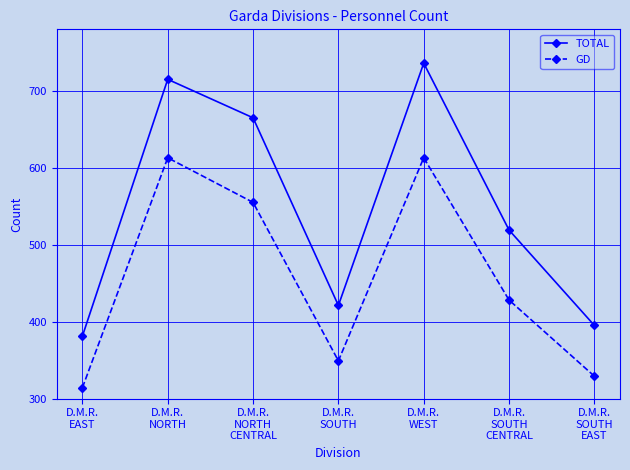

What is the maximum value for GD?

613